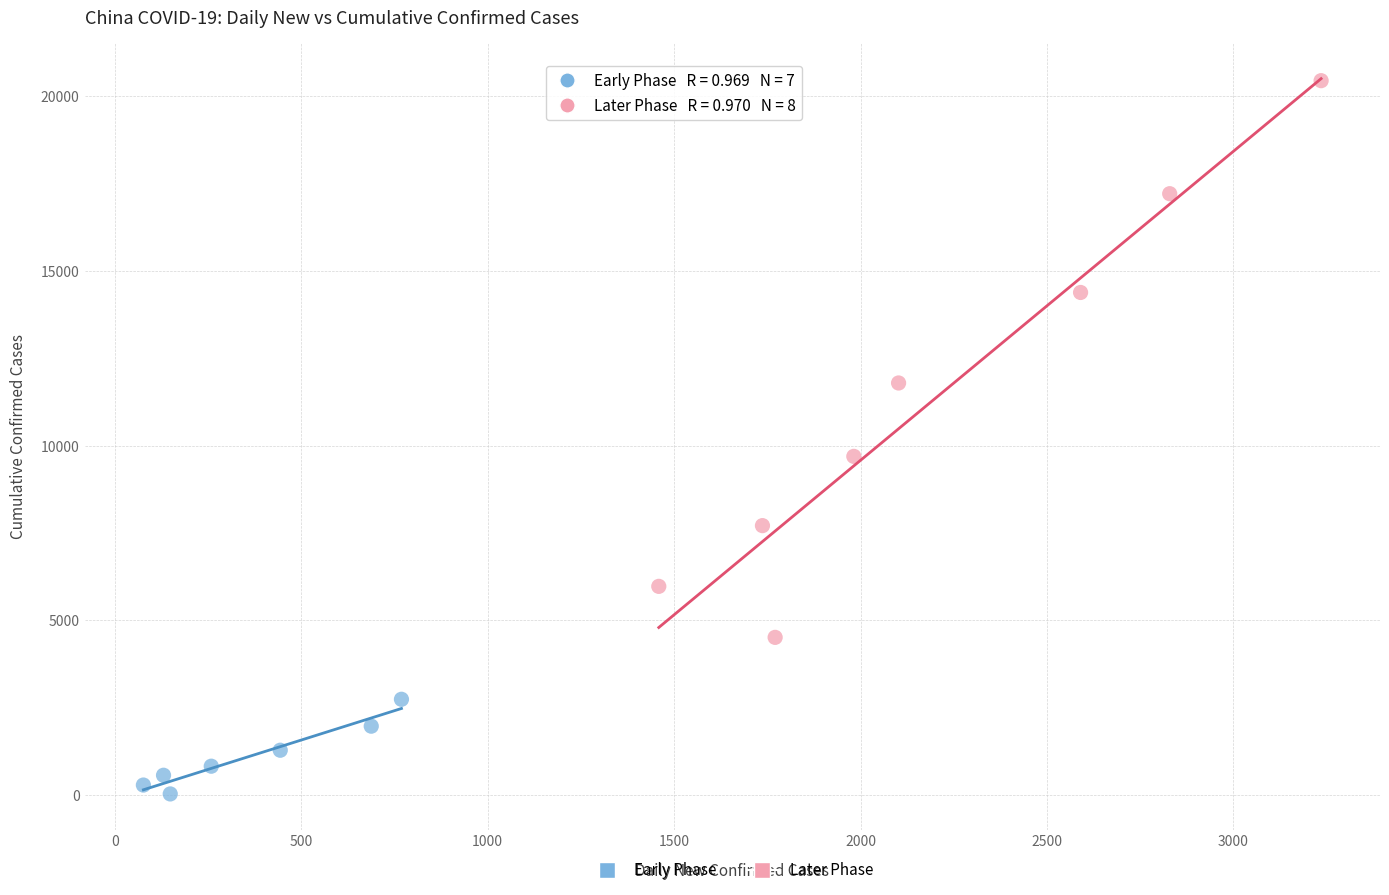

Which series reaches the maximum Y coordinate?

Later Phase